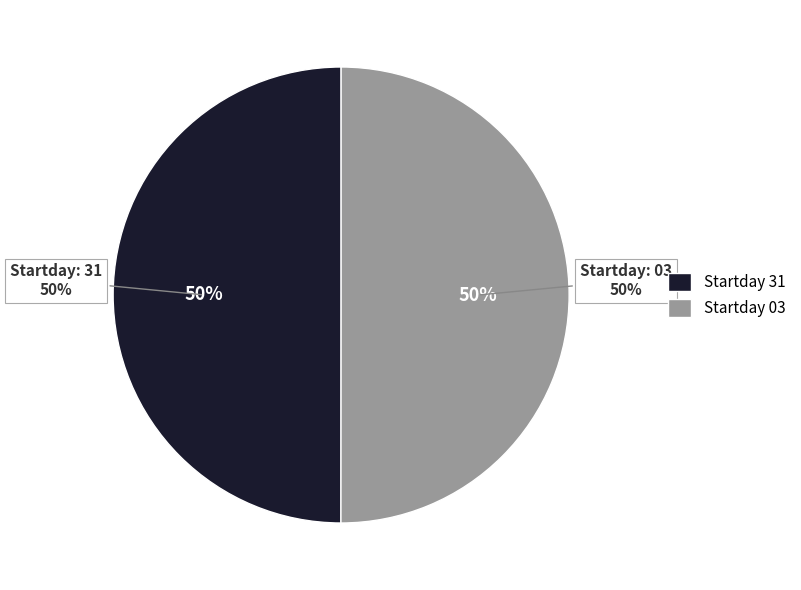

Rank the categories by value from highest to lowest.

03, 31